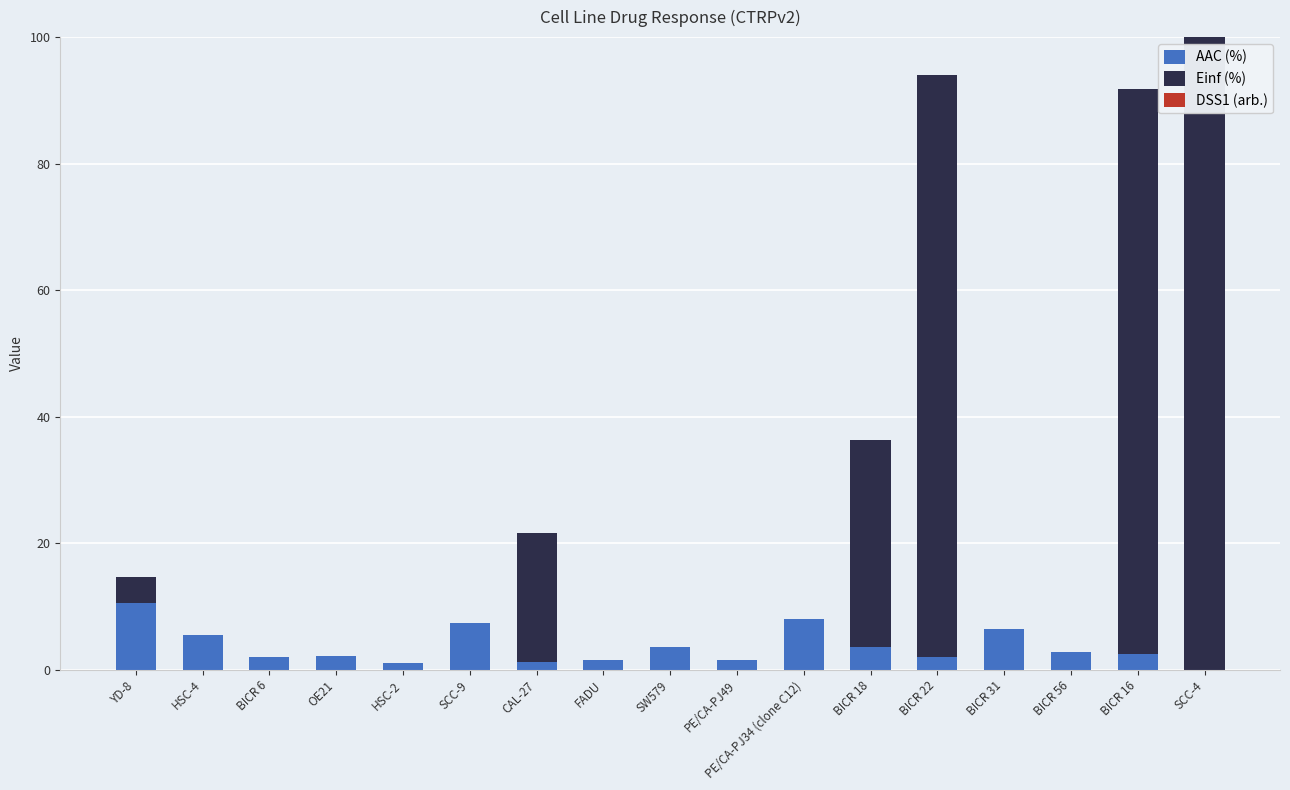

What is the total value across all series at BICR 18?

36.2